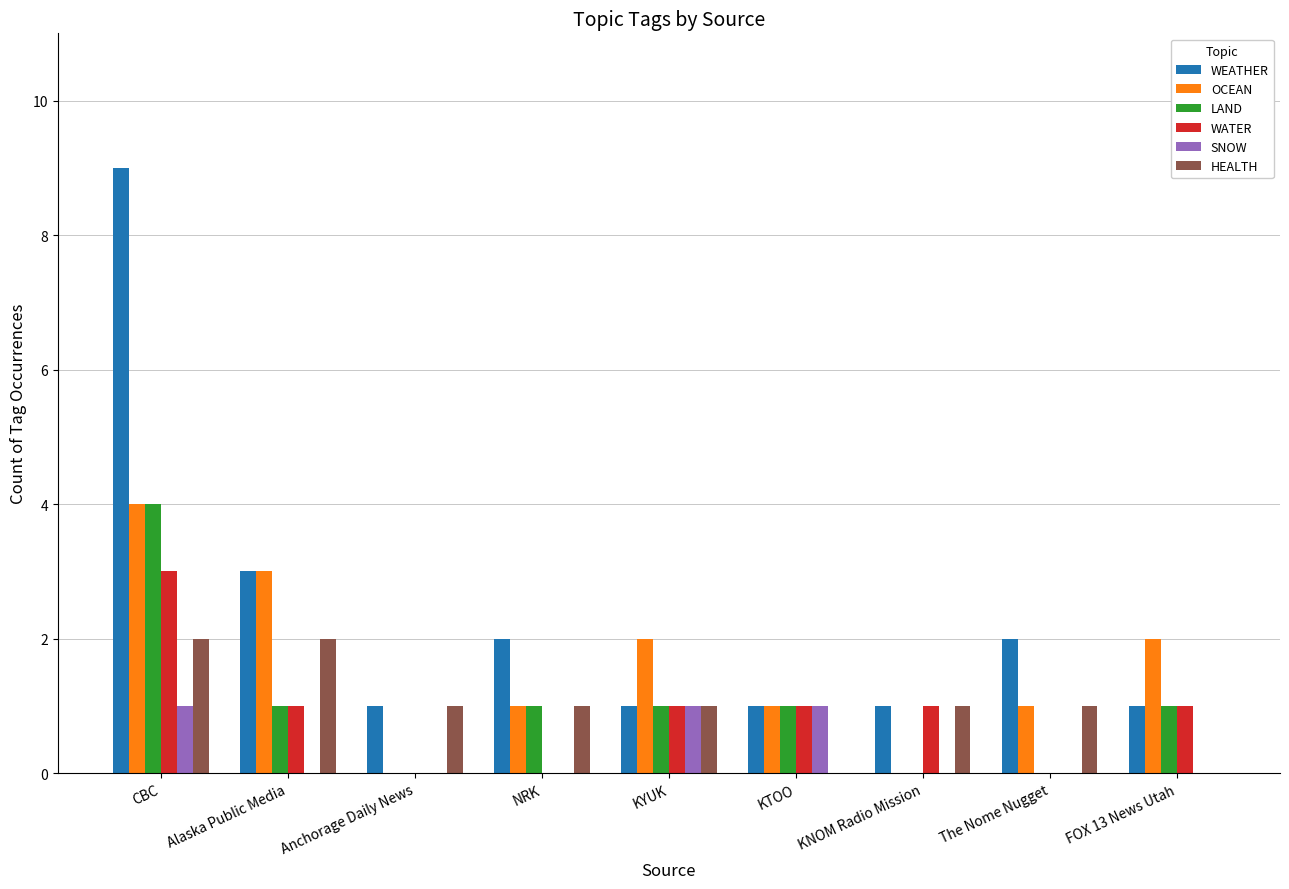

The LAND series shows 0 at KNOM Radio Mission. True or false?

True